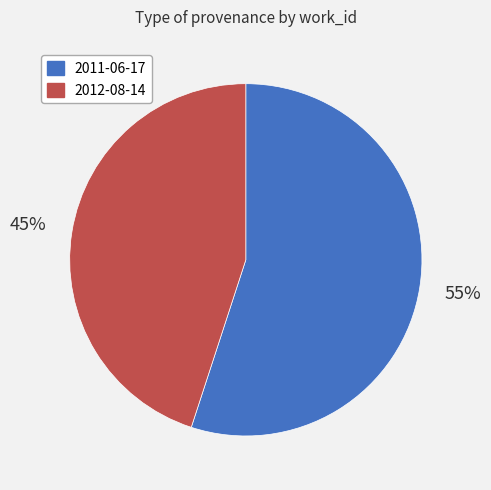

What is the smallest slice in the pie chart?

2012-08-14